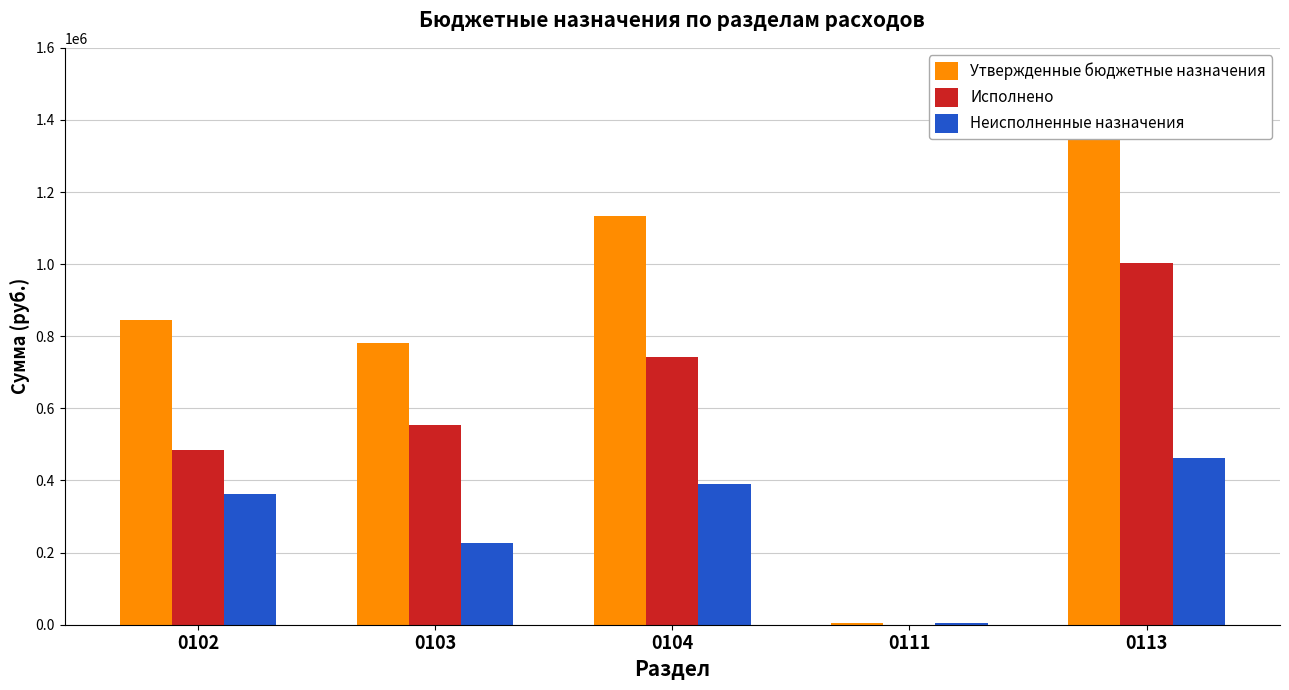

List the series in order of their peak value, lowest first.

Неисполненные назначения, Исполнено, Утвержденные бюджетные назначения